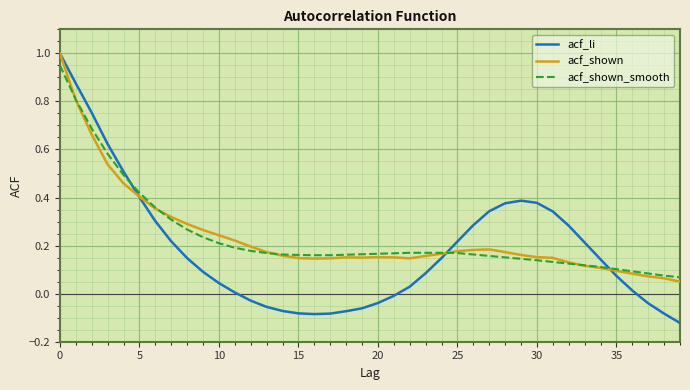

What are all the series names shown in the legend?

acf_li, acf_shown, acf_shown_smooth